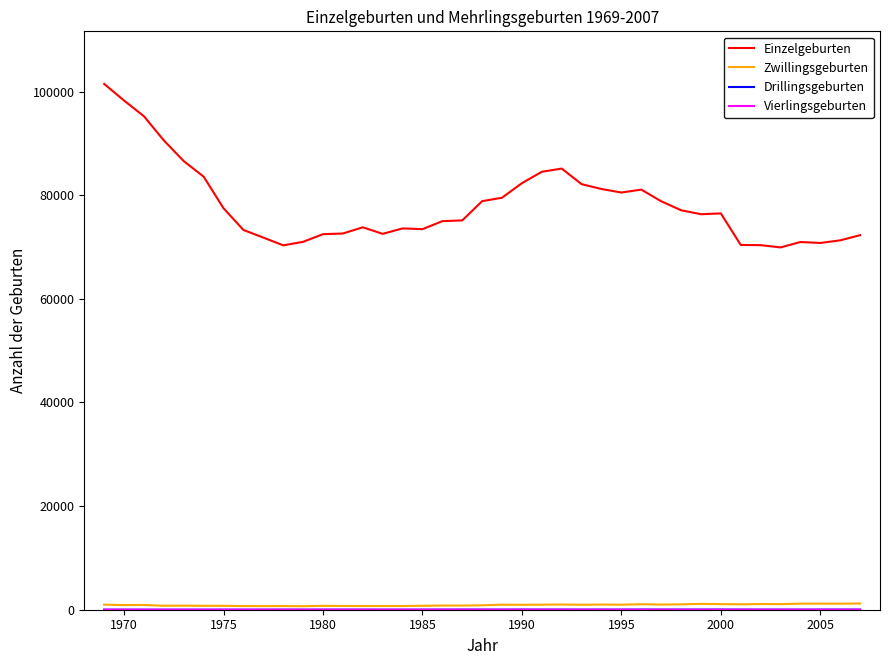

Which series has the largest range (max minus min)?

Einzelgeburten